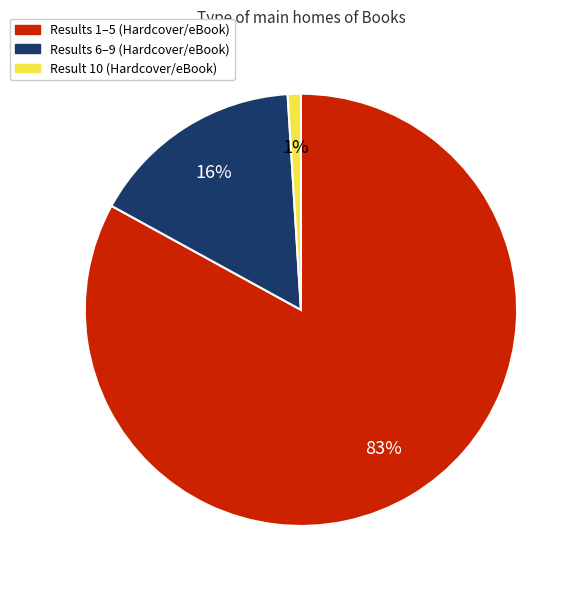

What is the largest slice in the pie chart?

Results 1–5 (Hardcover/eBook)